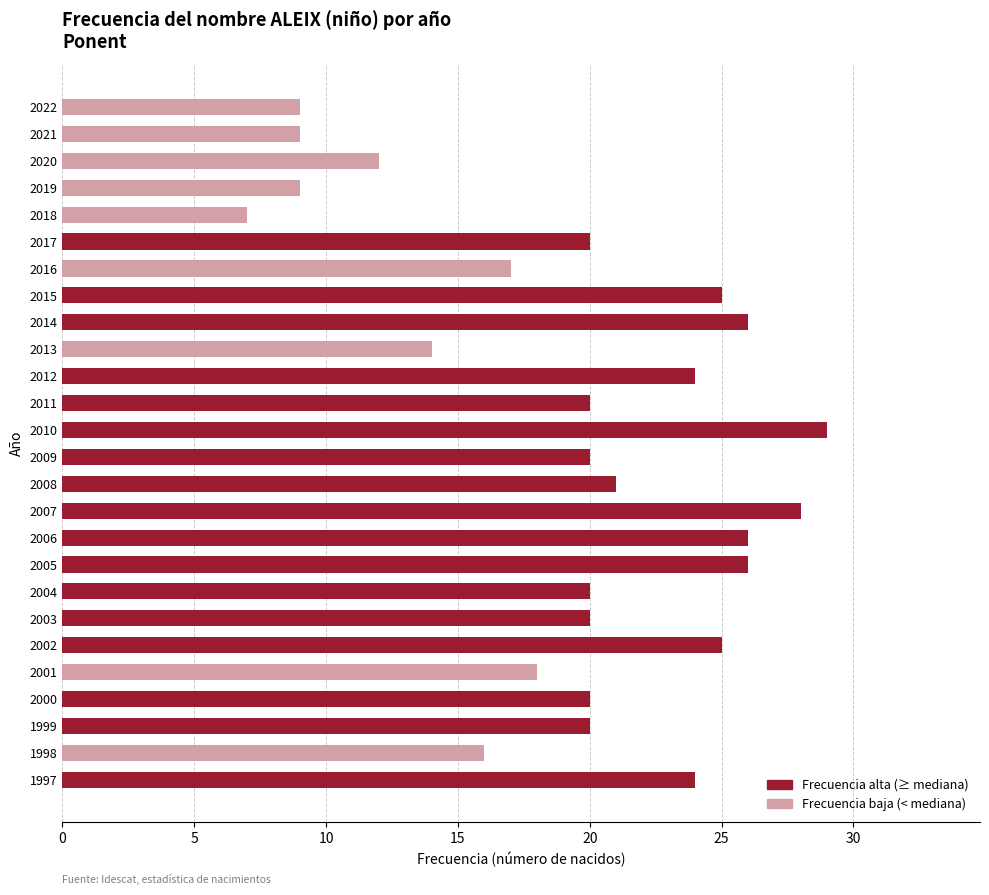

Are the bars horizontal?

Yes